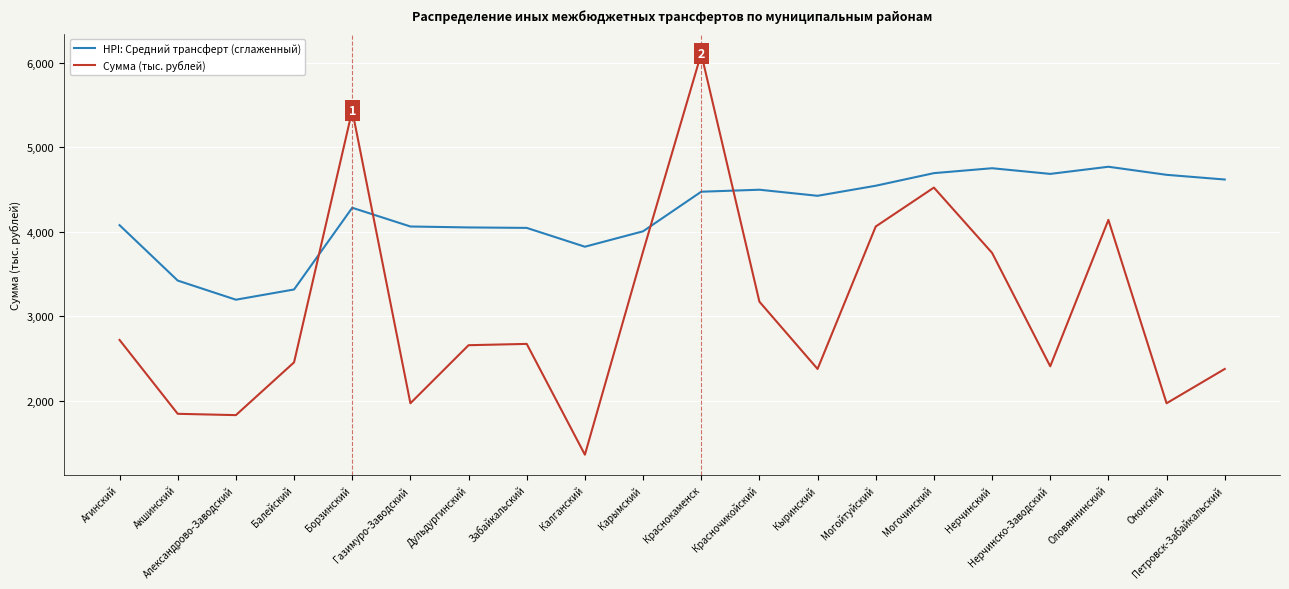

True or false: Сумма (тыс. рублей) has more than 2 points higher than both neighbors.

True